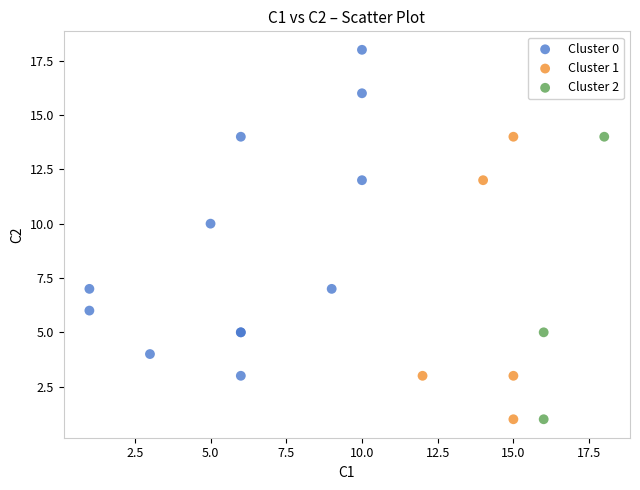

Which series has the widest spread of Y values?

Cluster 0